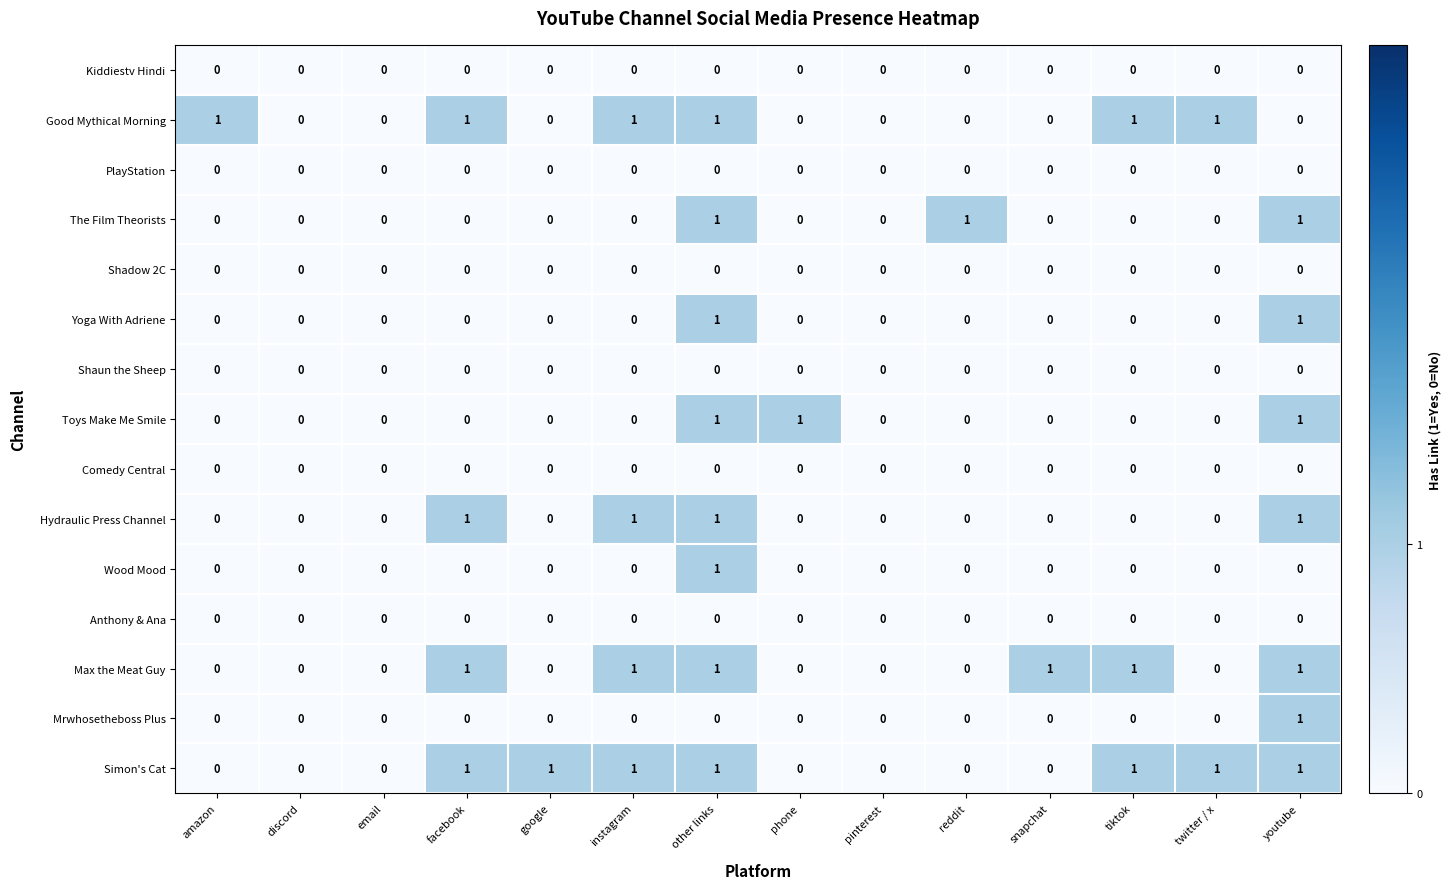

What is the total value across all series at tiktok?

3